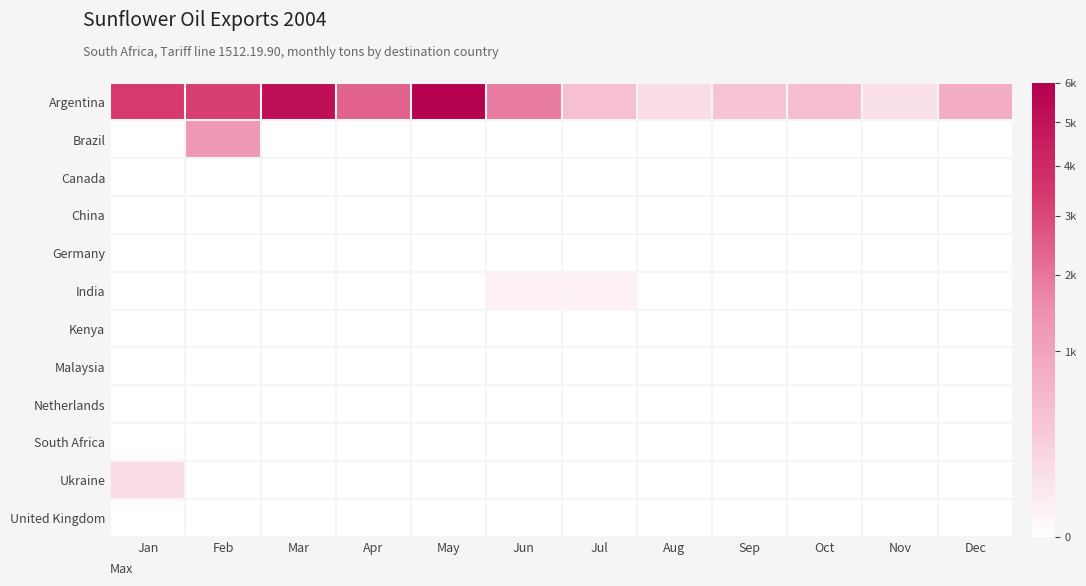

What is the spread (max minus min) of values at Feb?

57.0